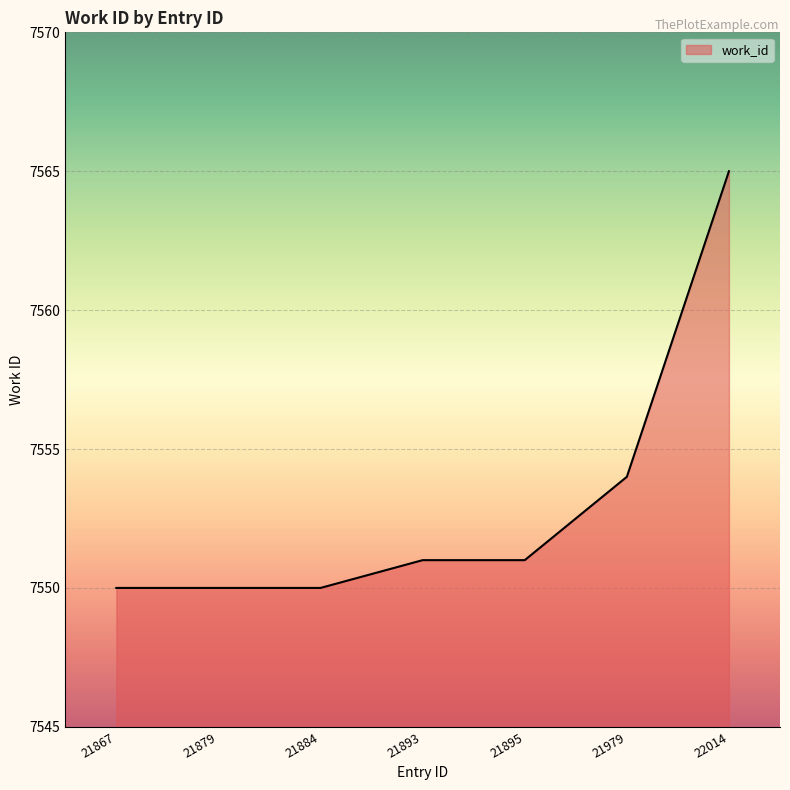

Which category has the highest value across all series?

22014